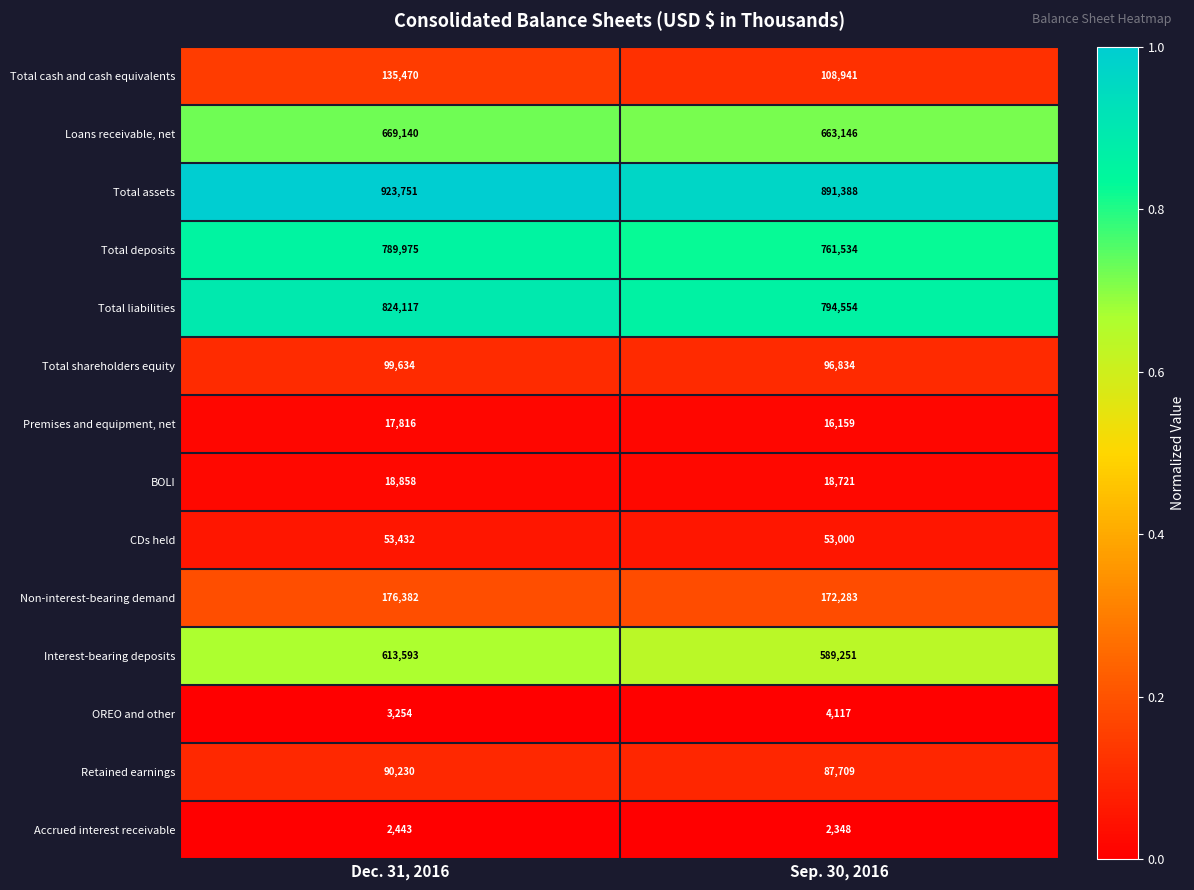

At Sep. 30, 2016, list the series in order from smallest to largest.

Accrued interest receivable, OREO and other, Premises and equipment, net, BOLI, CDs held, Retained earnings, Total shareholders equity, Total cash and cash equivalents, Non-interest-bearing demand, Interest-bearing deposits, Loans receivable, net, Total deposits, Total liabilities, Total assets